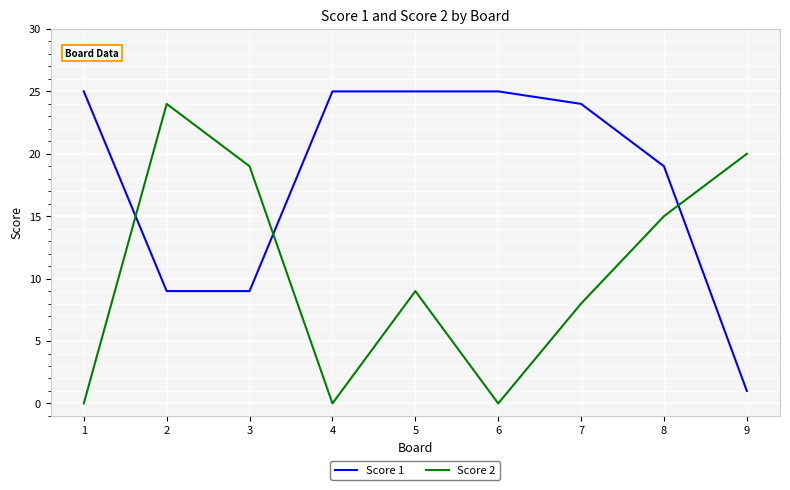

What is the sum of all Score 2 values?

95